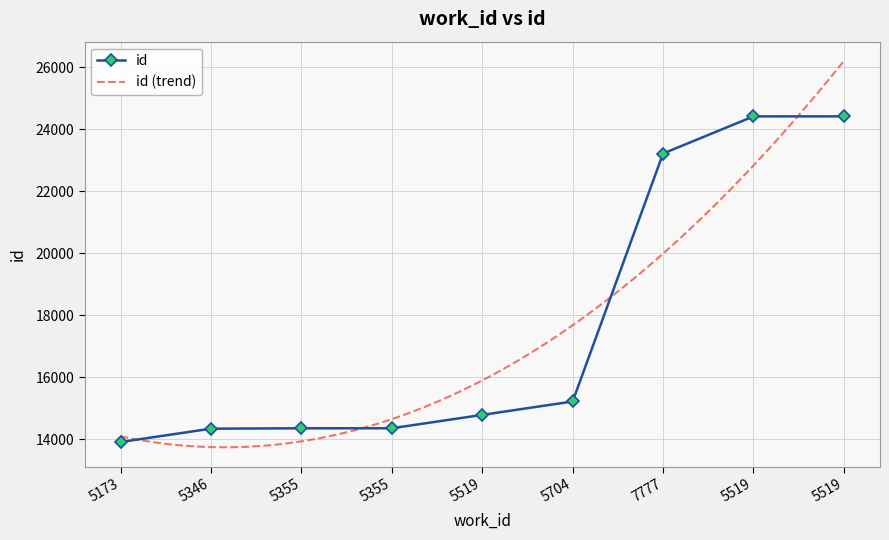

Read the value at 5355, to the nearest 50.

14350